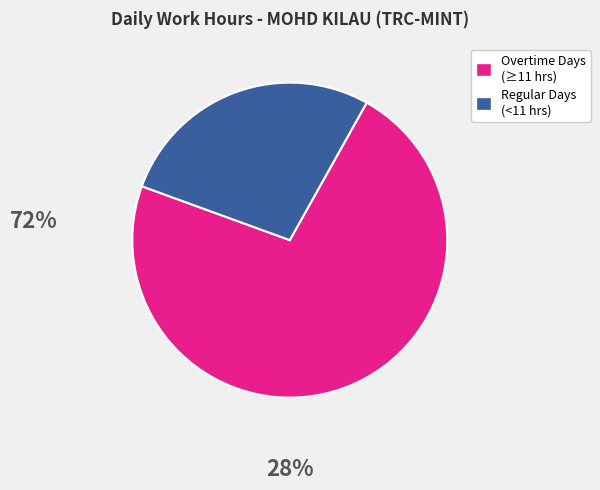

How many slices are in this pie chart?

2